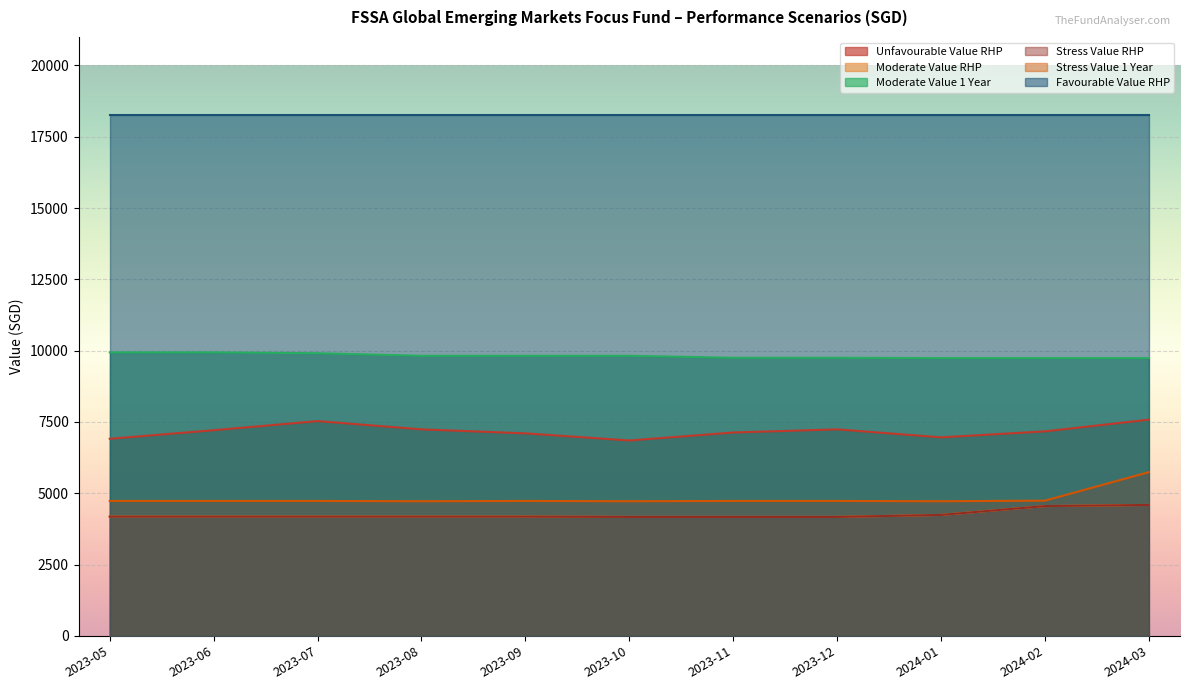

How many categories are shown in the chart?

11